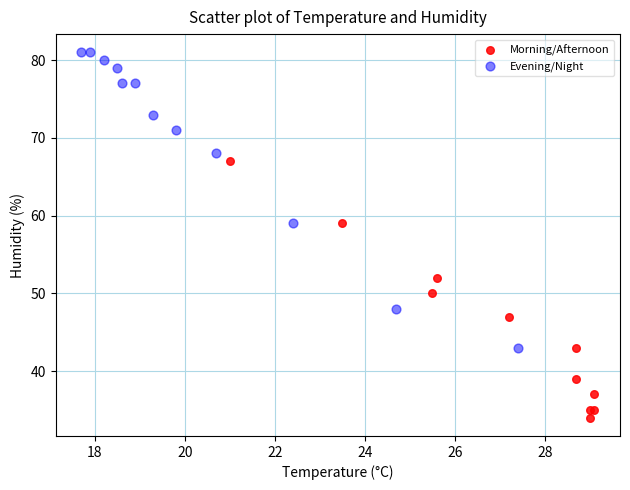

Which series has the largest Y range (max minus min)?

Evening/Night